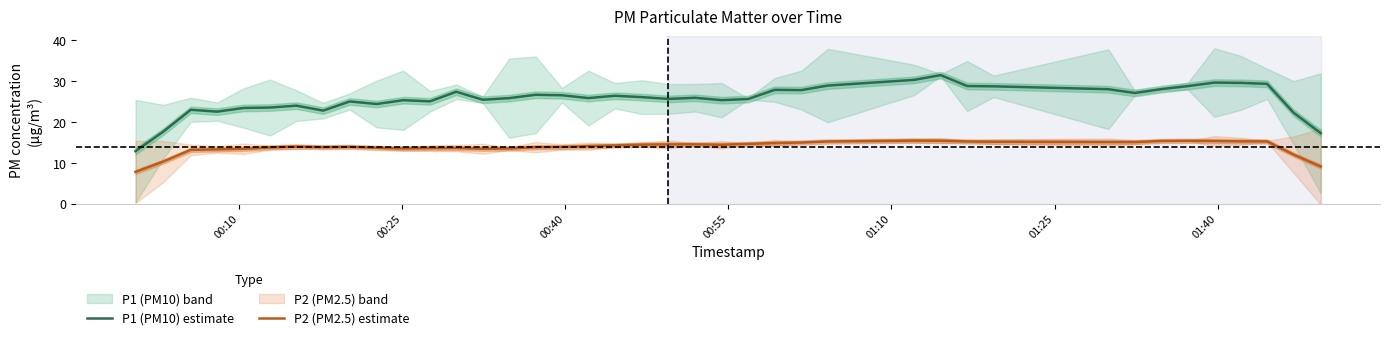

True or false: P1 (PM10) estimate and P2 (PM2.5) estimate intersect in this chart.

False